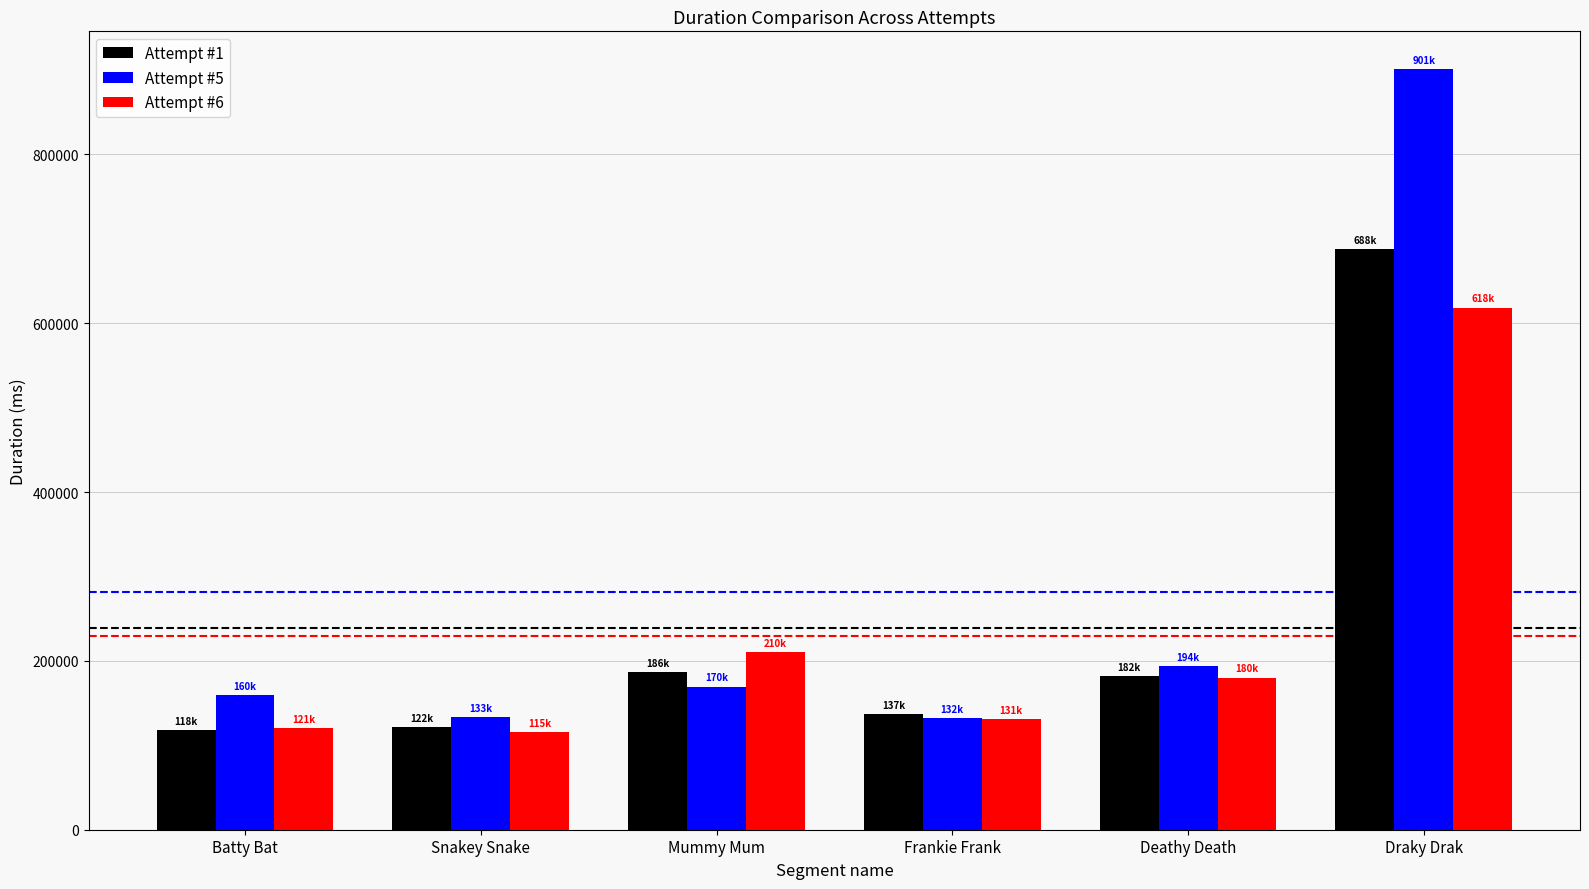

The value of Attempt #6 at Mummy Mum is 209990. True or false?

True